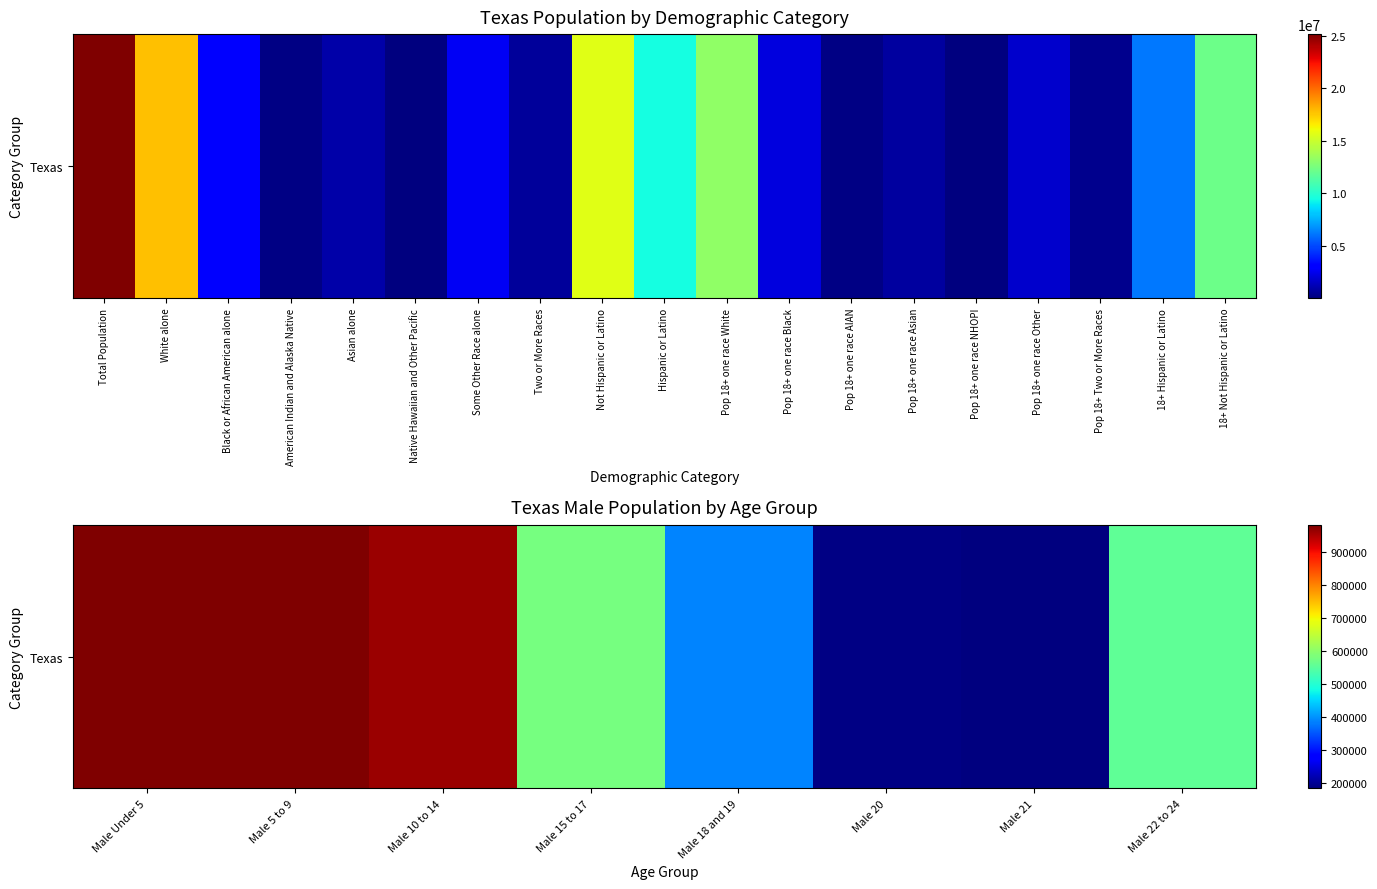

Between Male 5 to 9 and Male 15 to 17, which is larger?

Male 5 to 9